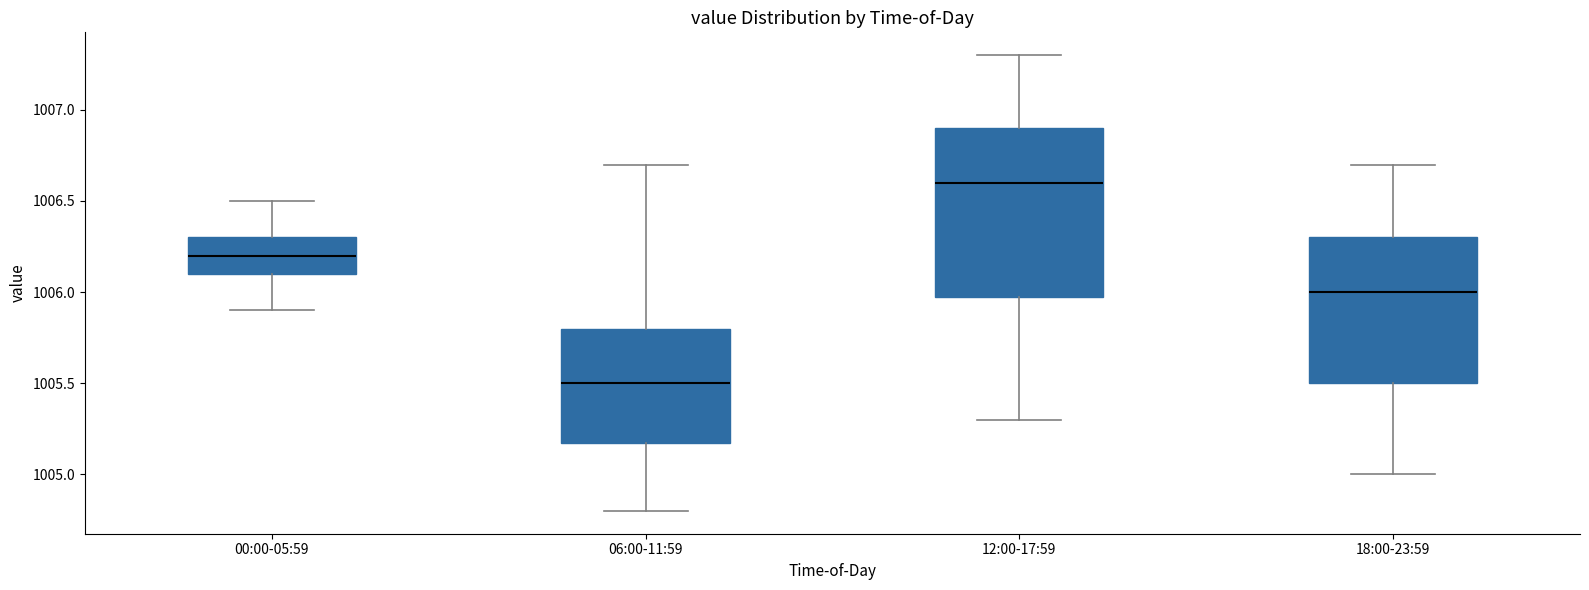

Comparing the boxes themselves (not the whiskers), which one is the tallest?

12:00-17:59